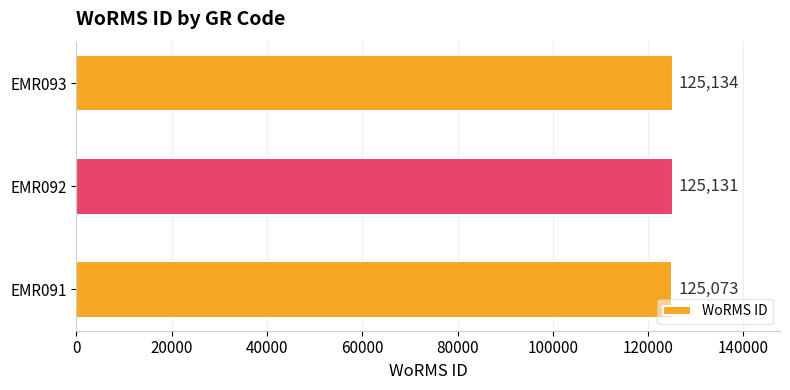

What is the ratio of the value at EMR091 to the value at EMR092?

1.0